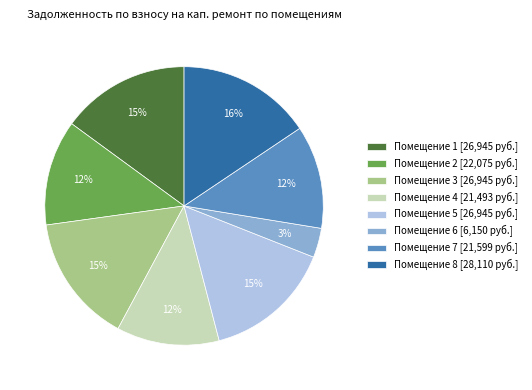

To the nearest percent, what is the average slice percentage?

12%